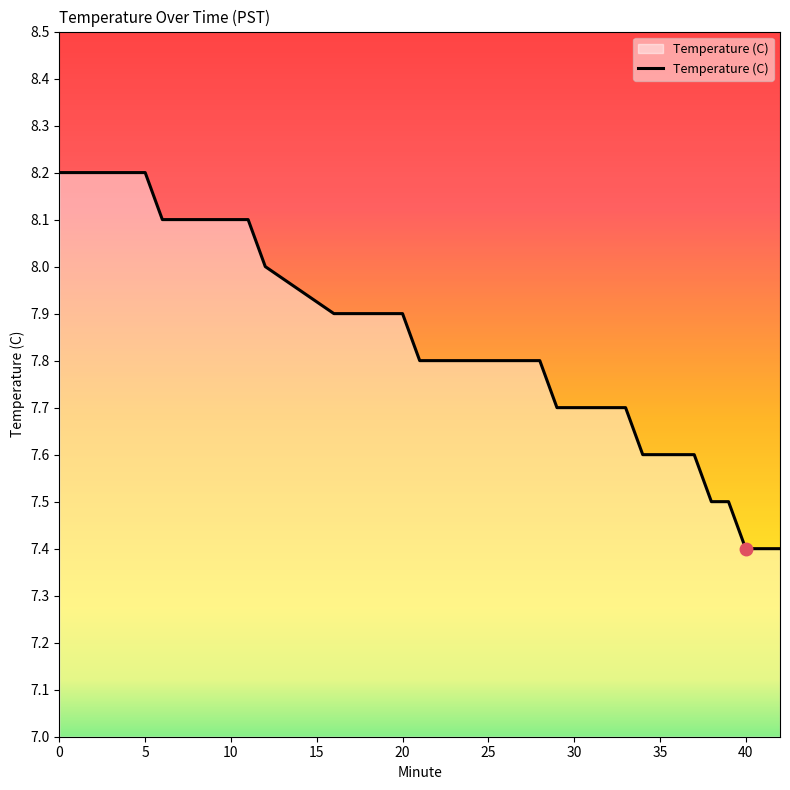

Count the number of data series in this chart.

1